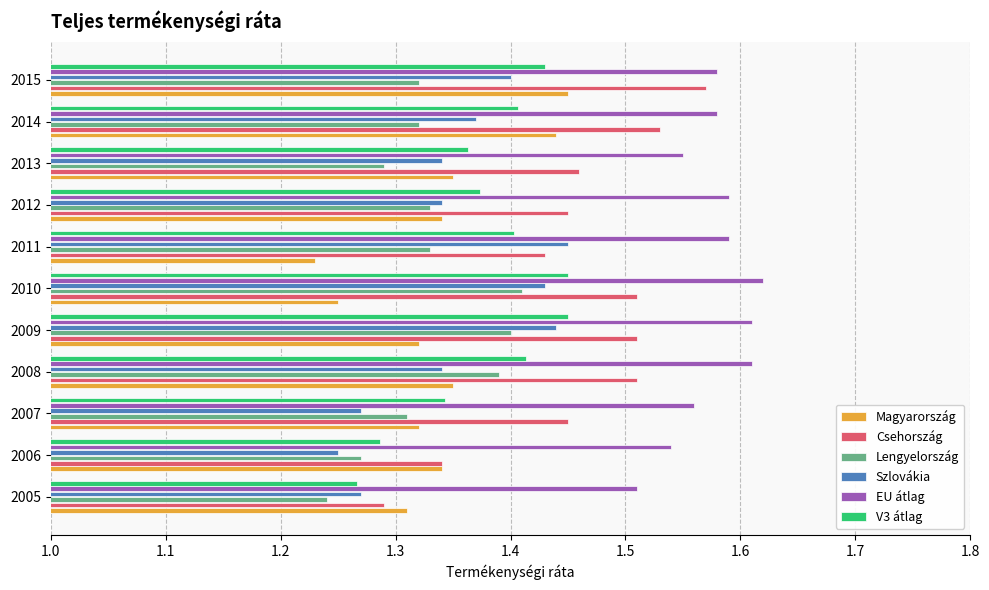

At which label is Csehország closest to 1?

2005